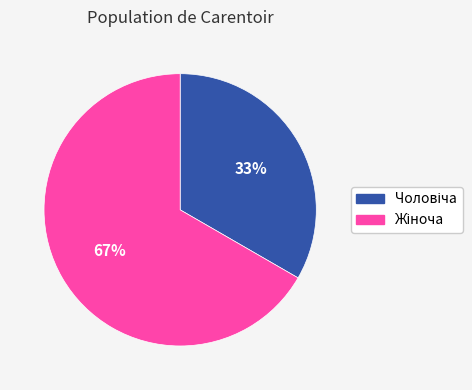

Does any single category account for the majority?

Yes